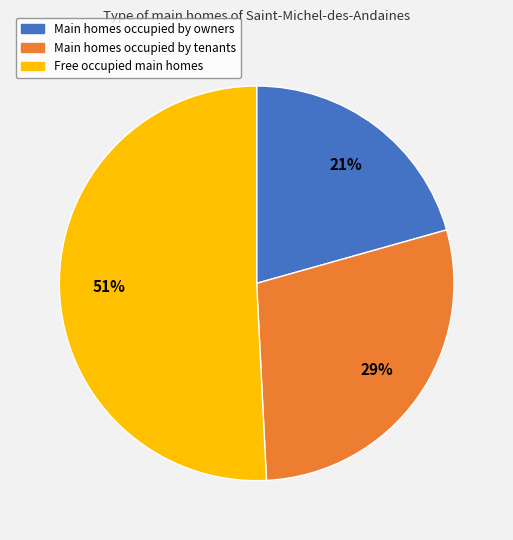

Count the number of slices in the pie.

3